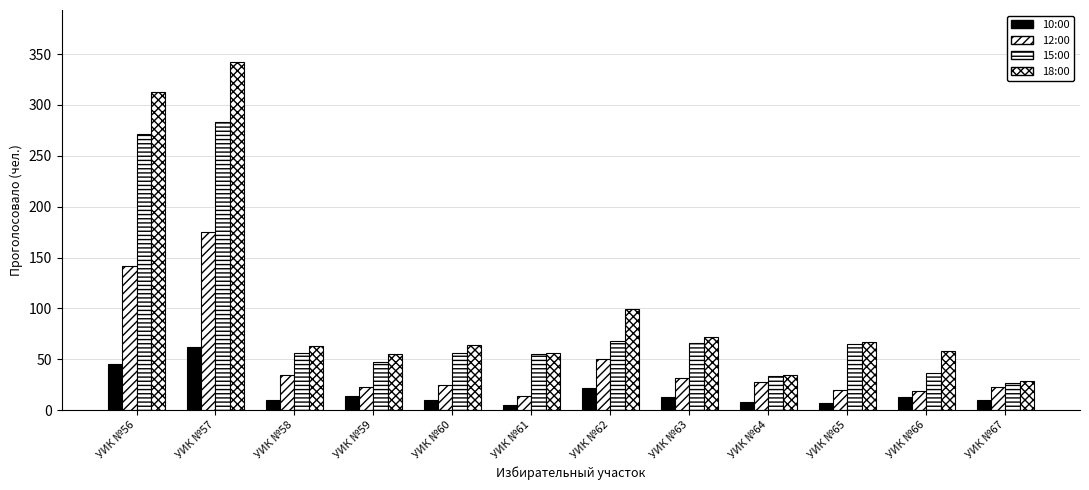

Reading left to right, what are all the values shown in this chart?

10:00: 45	62	10	14	10	5	22	13	8	7	13	10
12:00: 142	175	35	23	25	14	50	32	28	20	19	23
15:00: 271	283	56	47	56	55	68	66	34	65	36	27
18:00: 313	342	63	55	64	56	99	72	35	67	58	29